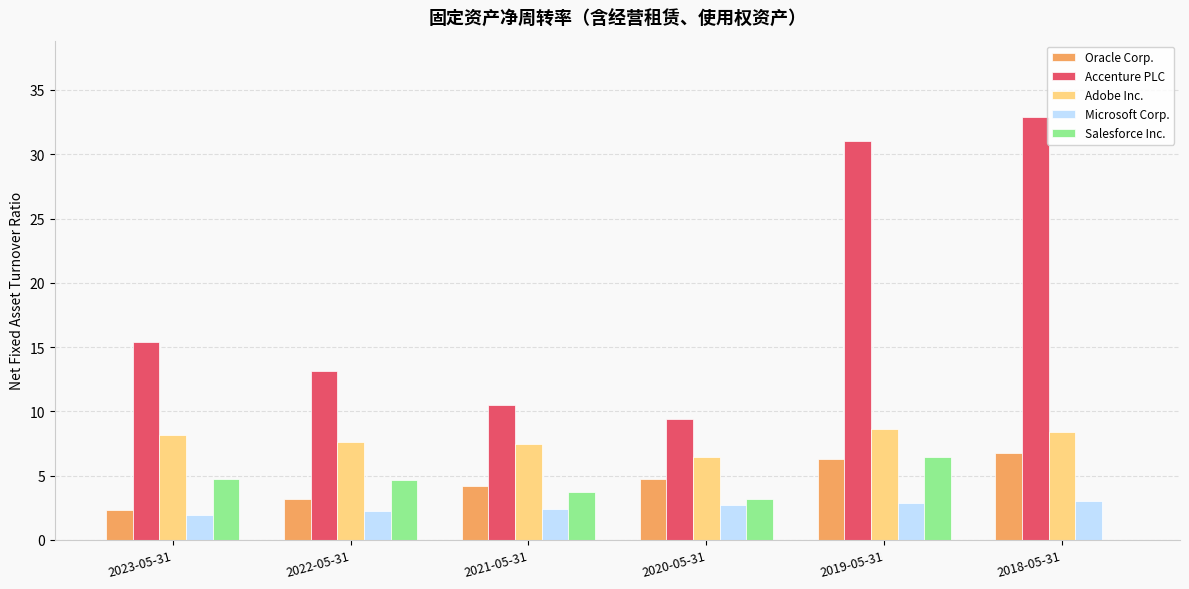

How many groups of bars are there?

6